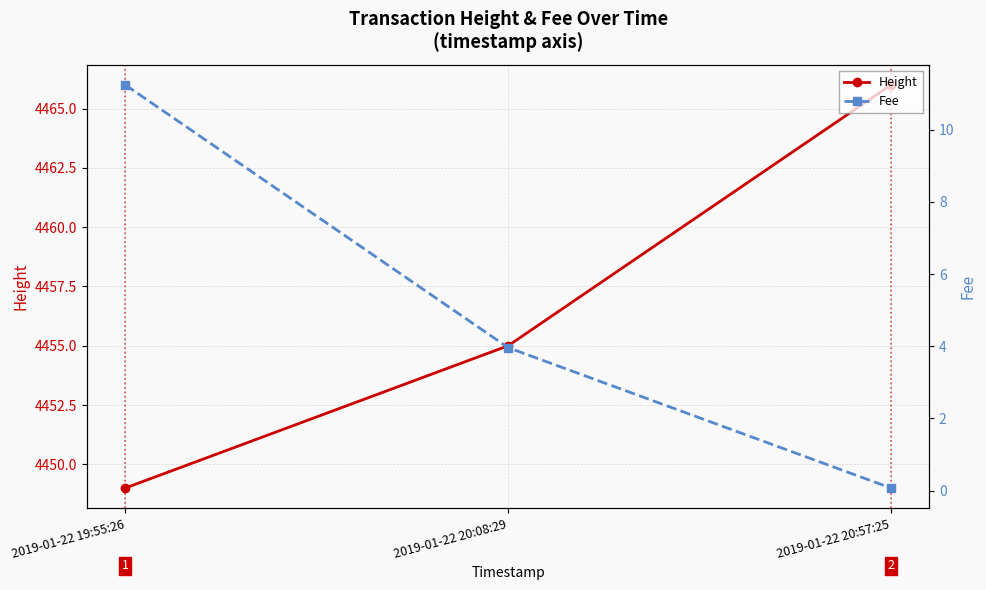

What is the sum of the Fee values at 2019-01-22 20:08:29 and 2019-01-22 19:55:26?

15.2